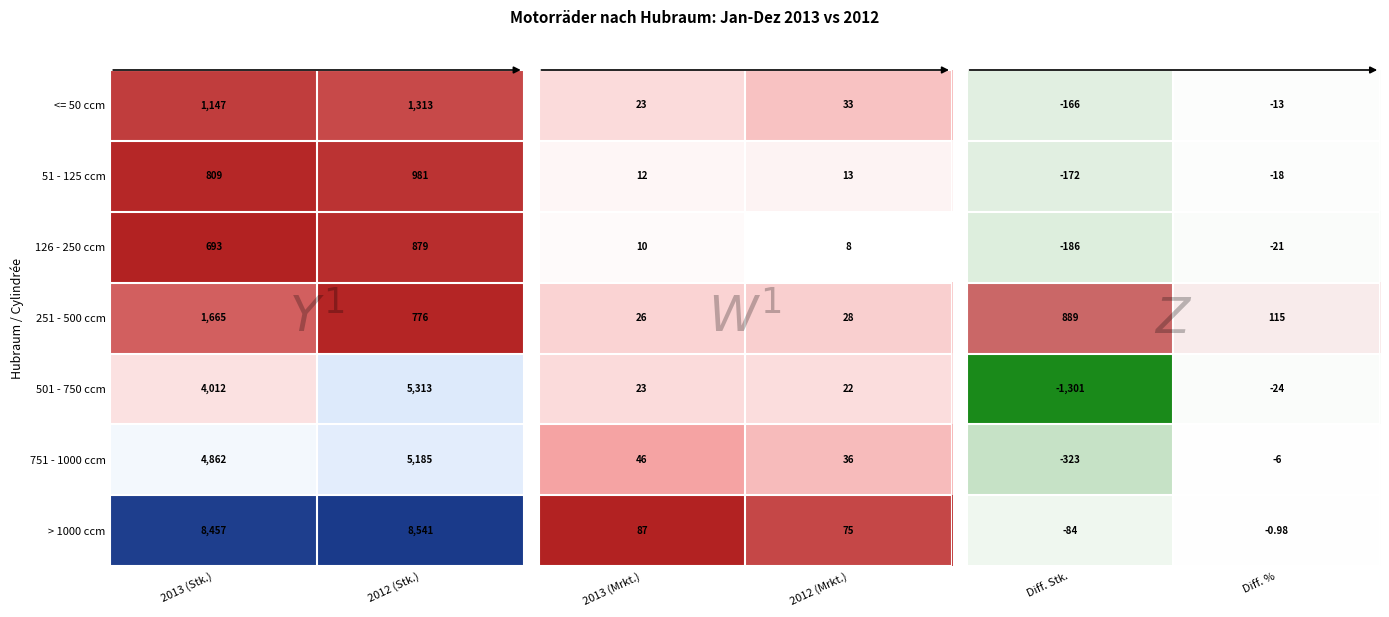

Is the value of > 1000 ccm at 2012 (Stk.) greater than the value of 126 - 250 ccm at 2013 (Stk.)?

Yes